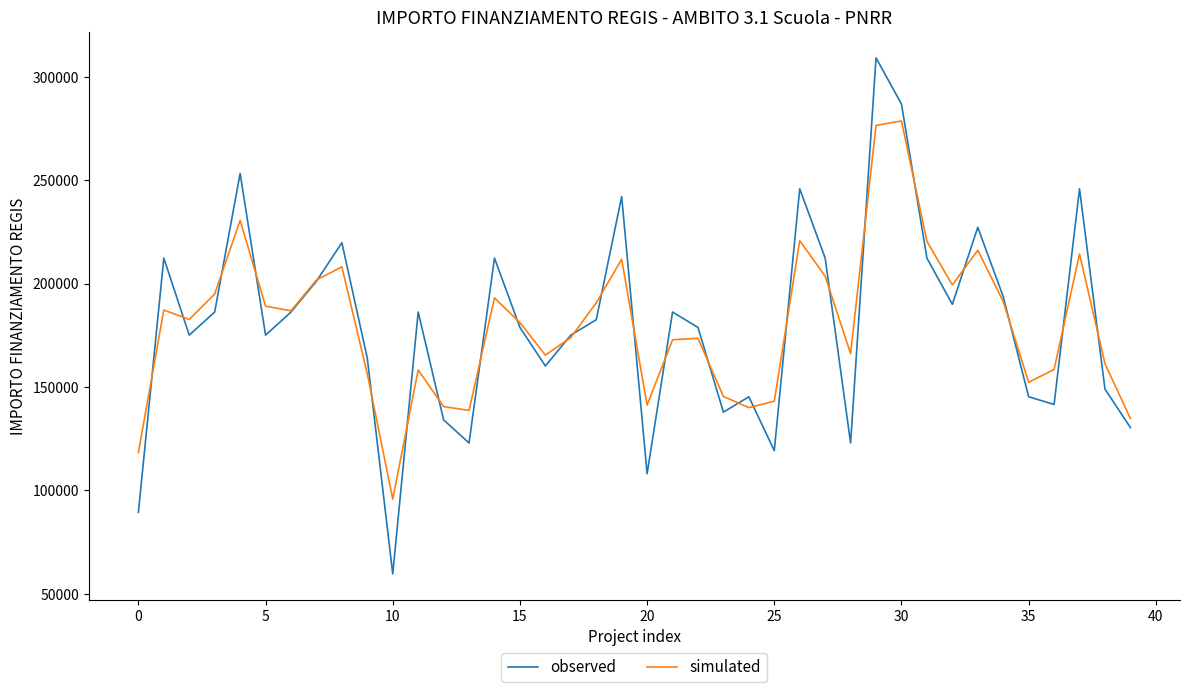

Which series has the widest spread of values?

observed